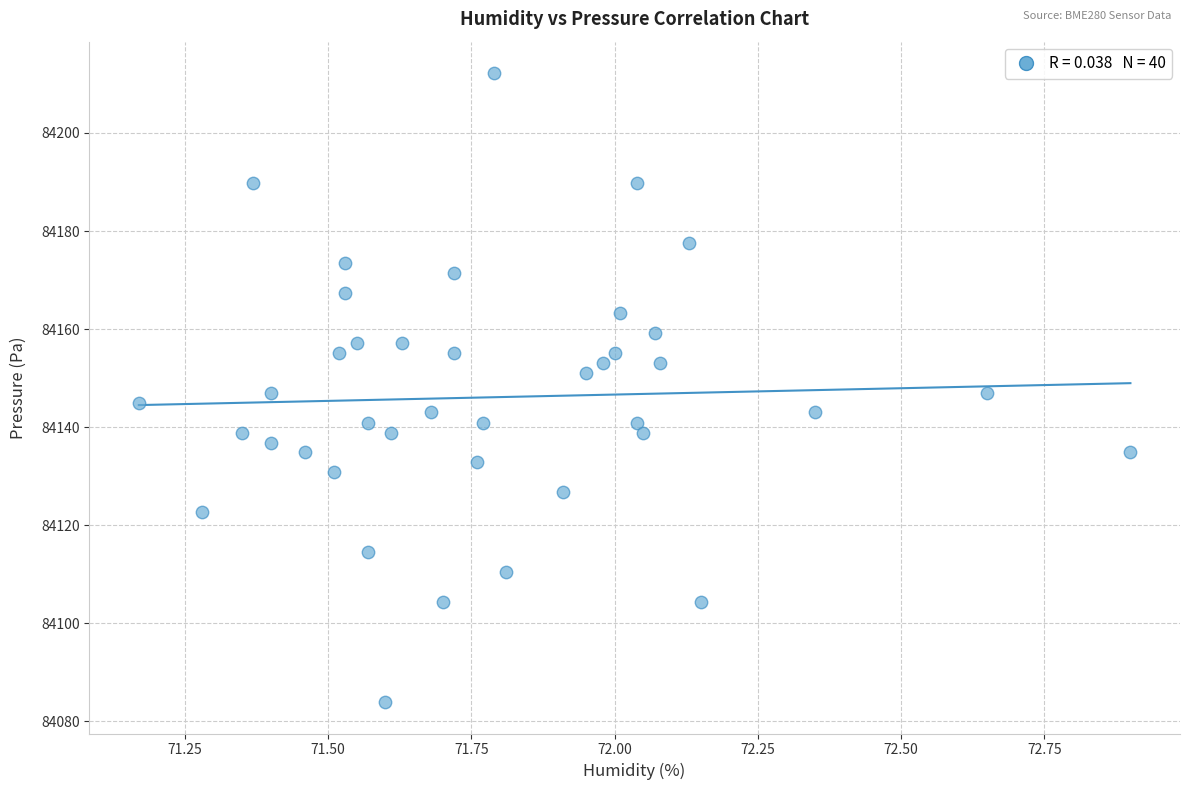

What is the range of X values (max minus min)?

1.7